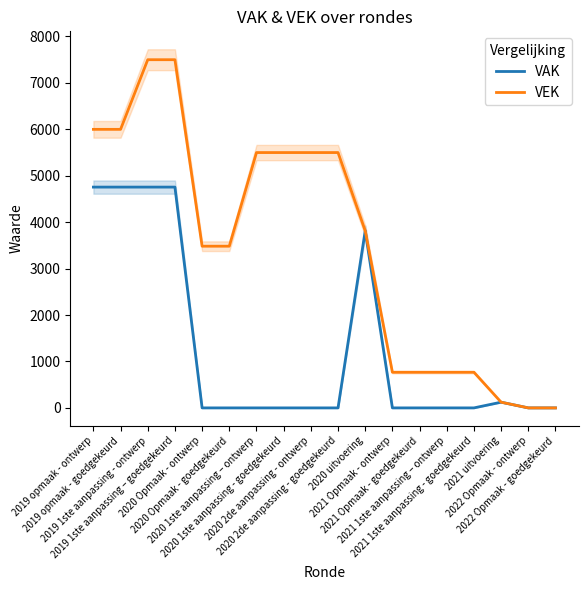

True or false: VAK and VEK intersect in this chart.

False